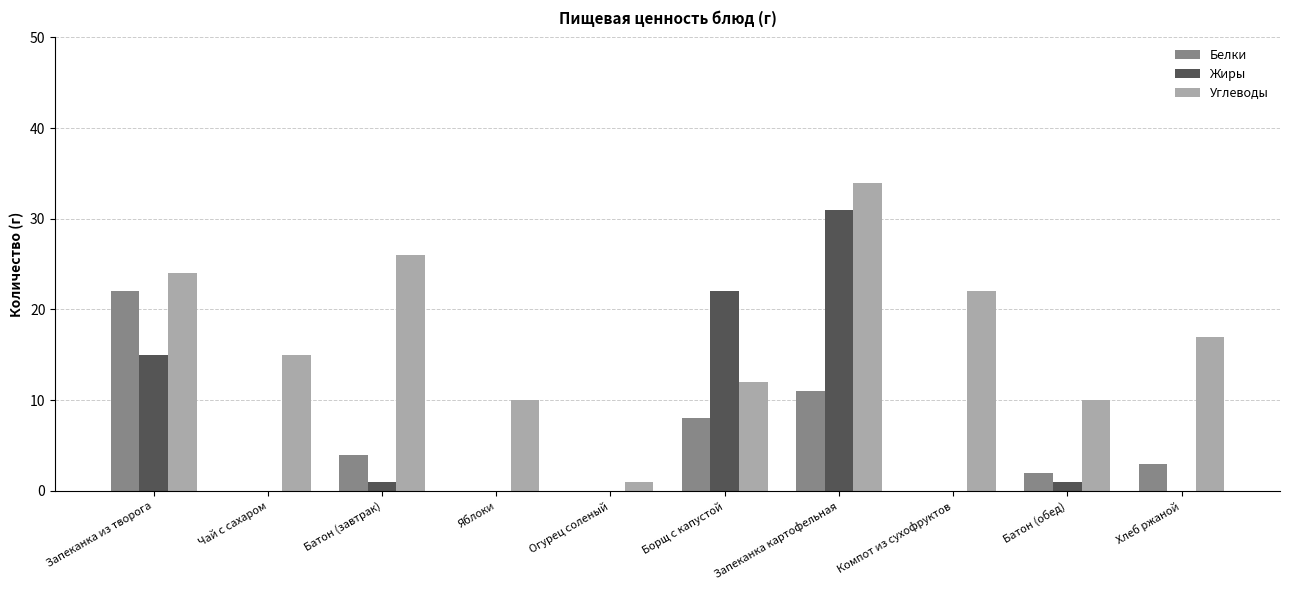

Count the number of data series in this chart.

3